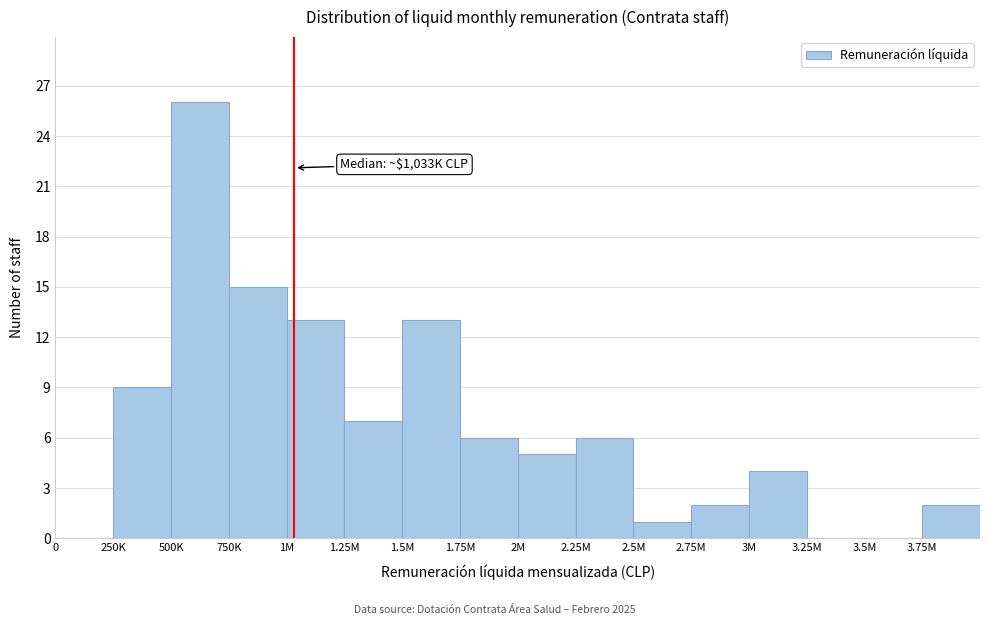

Reading right to left, list all the values displayed in this chart.

3.75M=2	3.5M=0	3.25M=0	3M=4	2.75M=2	2.5M=1	2.25M=6	2M=5	1.75M=6	1.5M=13	1.25M=7	1M=13	750K=15	500K=26	250K=9	0=0